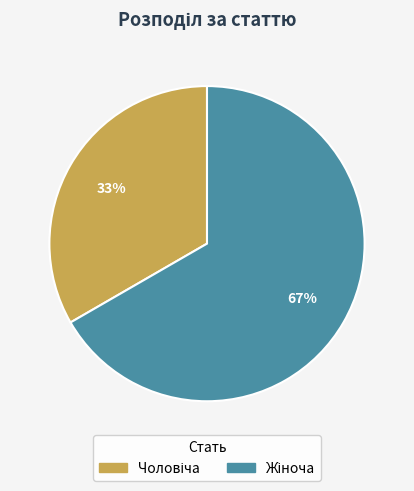

Is there a majority slice in this chart?

Yes